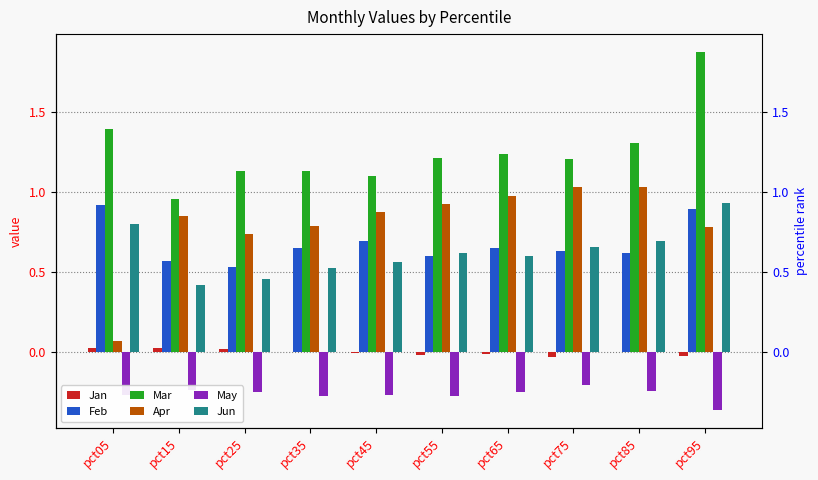

How many data points in Mar are above 1?

9